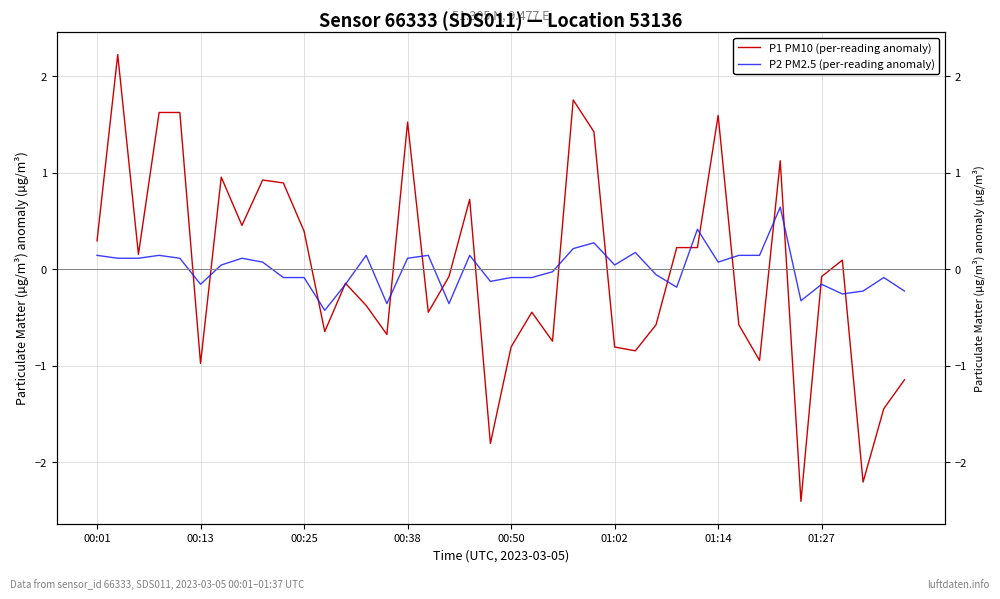

True or false: P1 PM10 (per-reading anomaly) and P2 PM2.5 (per-reading anomaly) intersect in this chart.

True